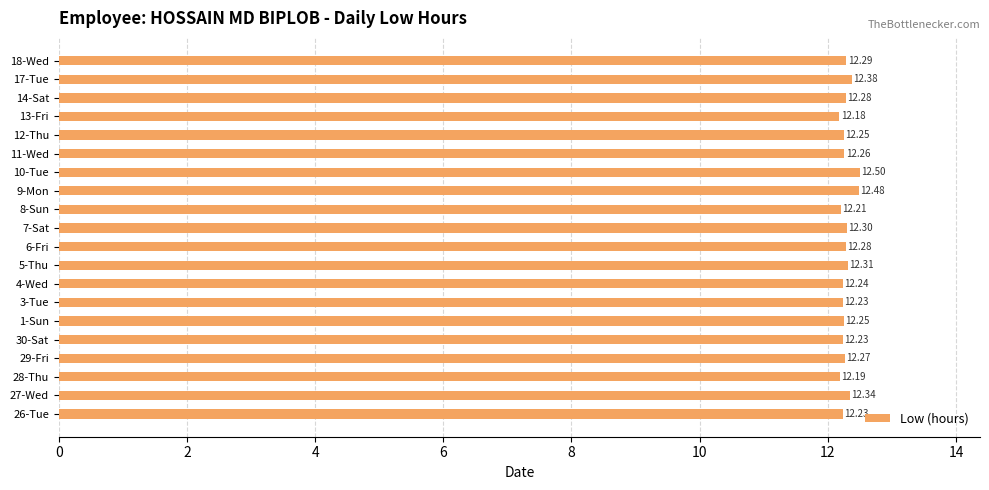

What is the sum of the values at 6-Fri and 17-Tue?

24.7